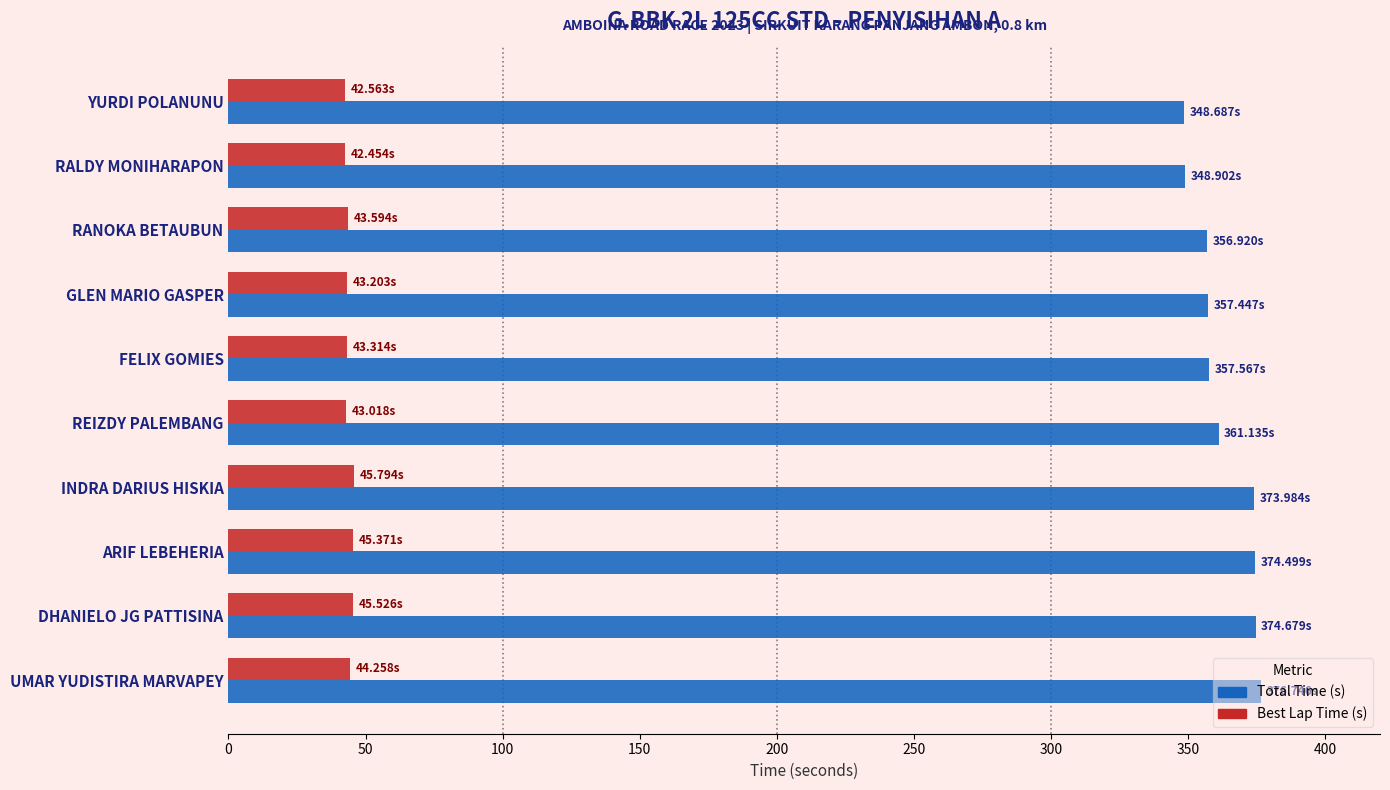

What is the total value across all series at RALDY MONIHARAPON?

391.4